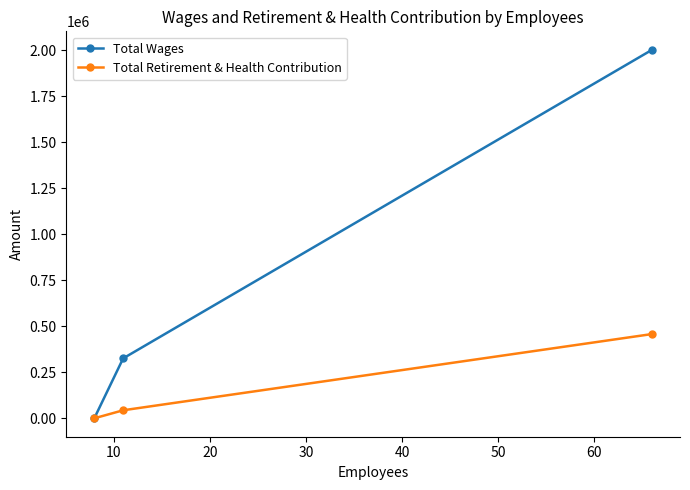

List the series in order of their peak value, highest first.

Total Wages, Total Retirement & Health Contribution